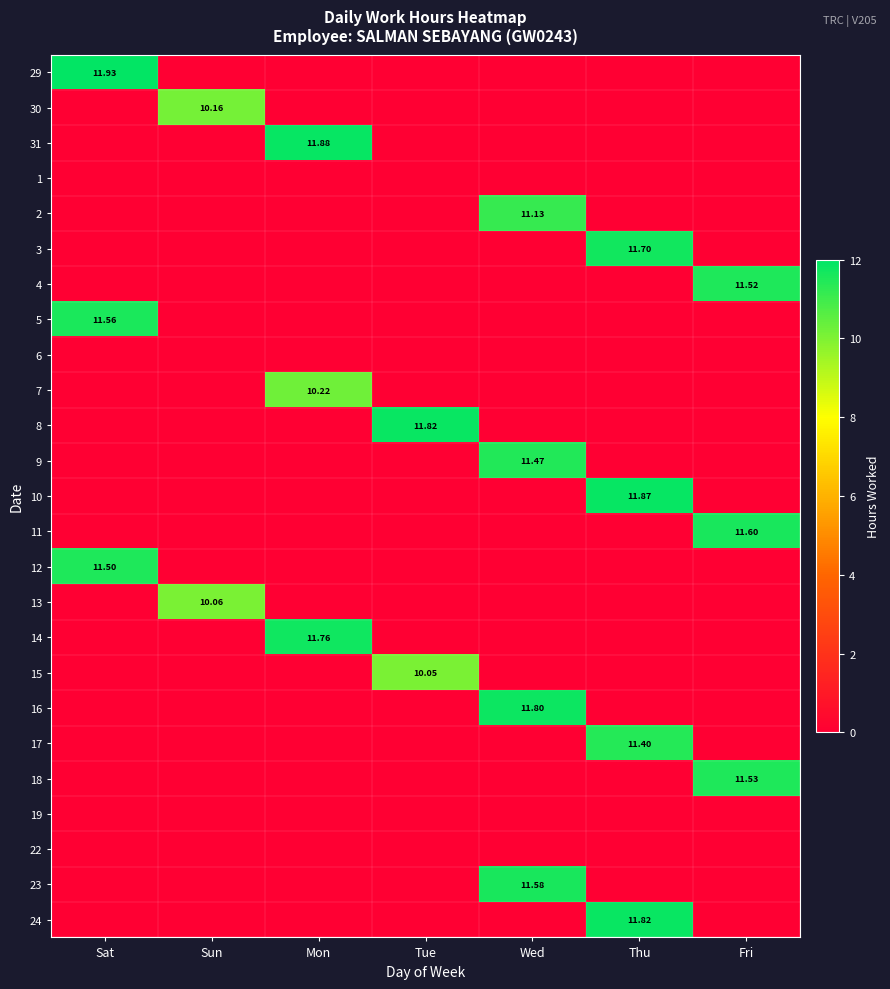

Rank the series by their maximum value, from highest to lowest.

29, 31, 10, 8, 24, 16, 14, 3, 11, 23, 5, 18, 4, 12, 9, 17, 2, 7, 30, 13, 15, 1, 6, 19, 22